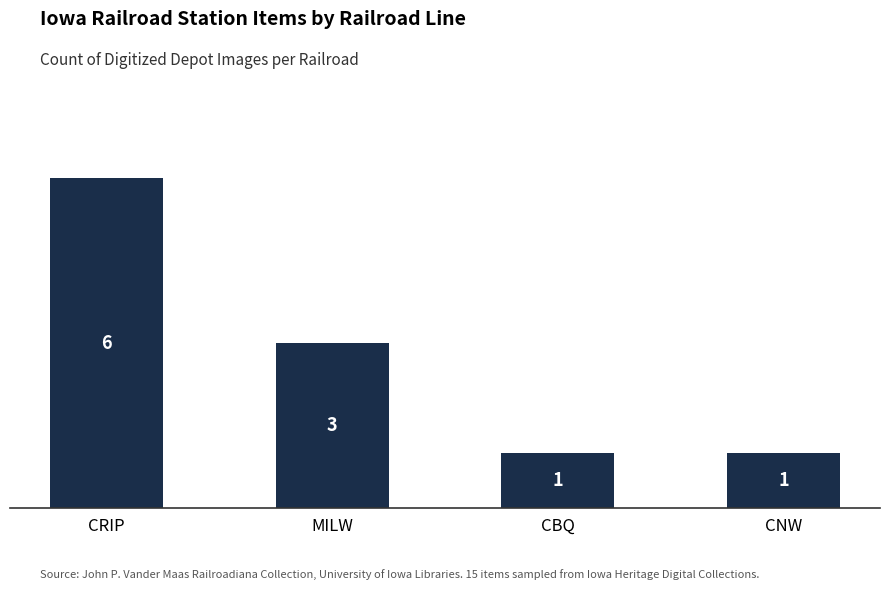

Reading left to right, transcribe all the data shown in this chart.

CRIP=6	MILW=3	CBQ=1	CNW=1